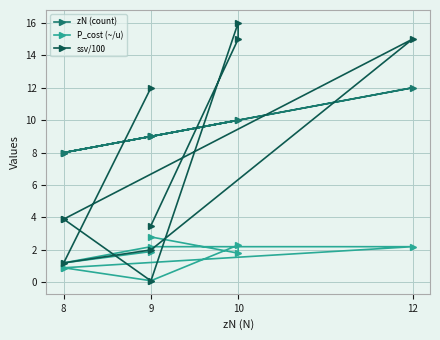

What is the sum of all P_cost (~/u) values?

16.3